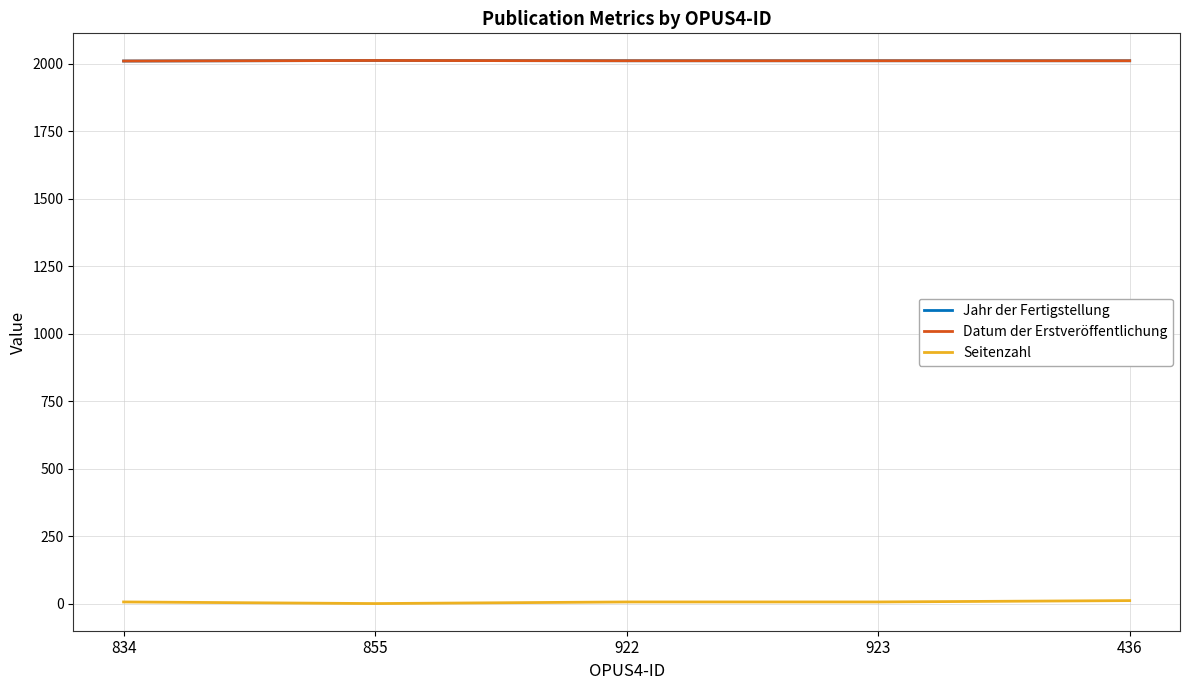

Count the Jahr der Fertigstellung values in the range 2012 to 2013.

4